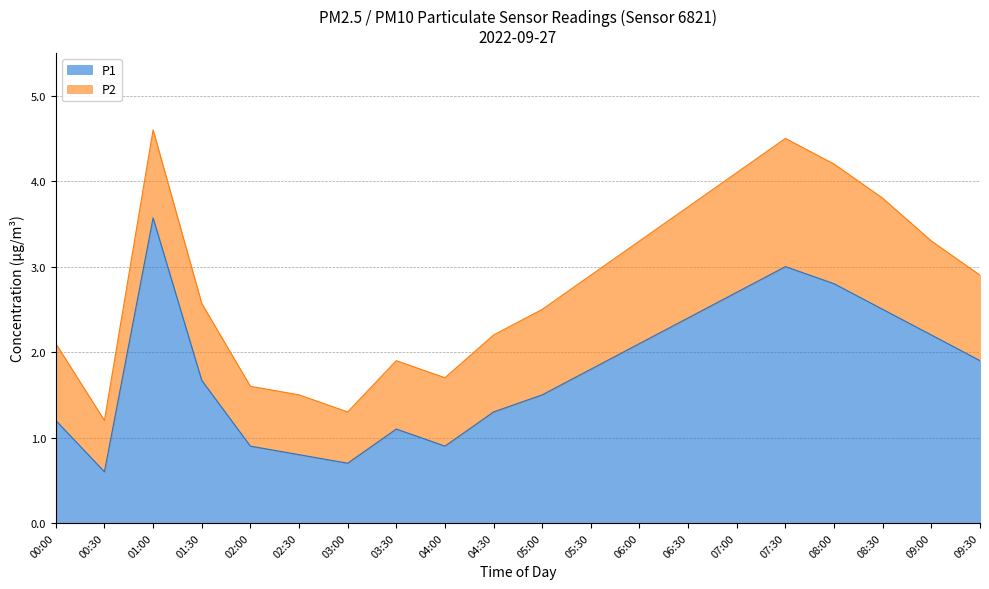

Is it true that the value at 00:30 is 0.6?

True